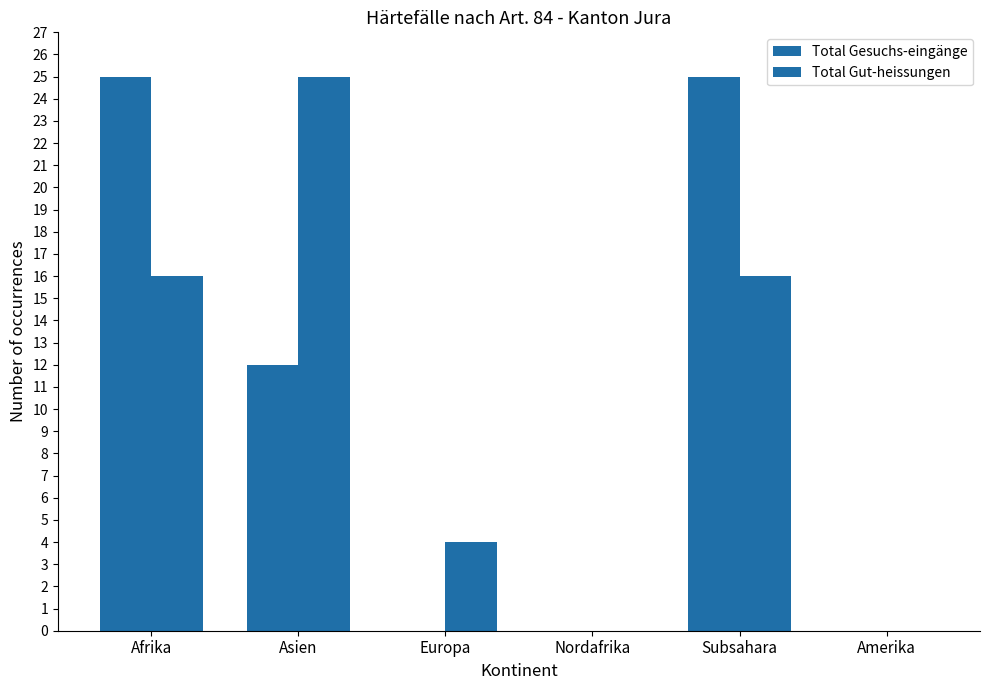

Which category has the highest value across all series?

Afrika